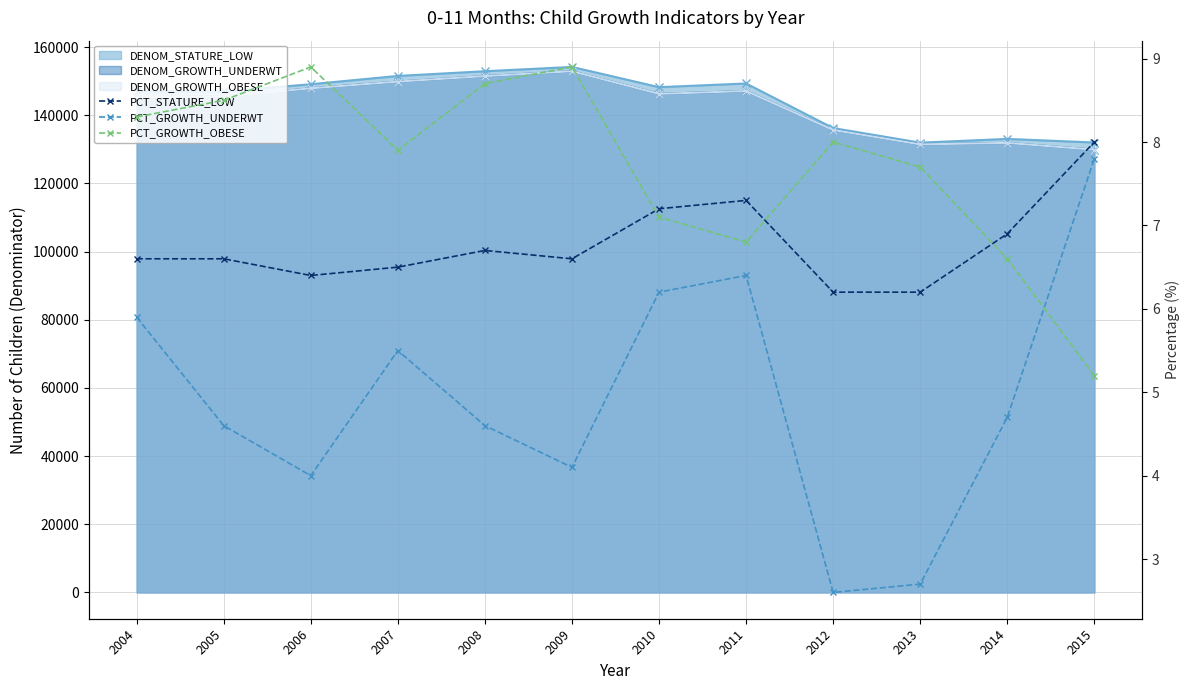

Rank the series at 2006 from highest to lowest value.

PCT_GROWTH_OBESE, PCT_STATURE_LOW, PCT_GROWTH_UNDERWT